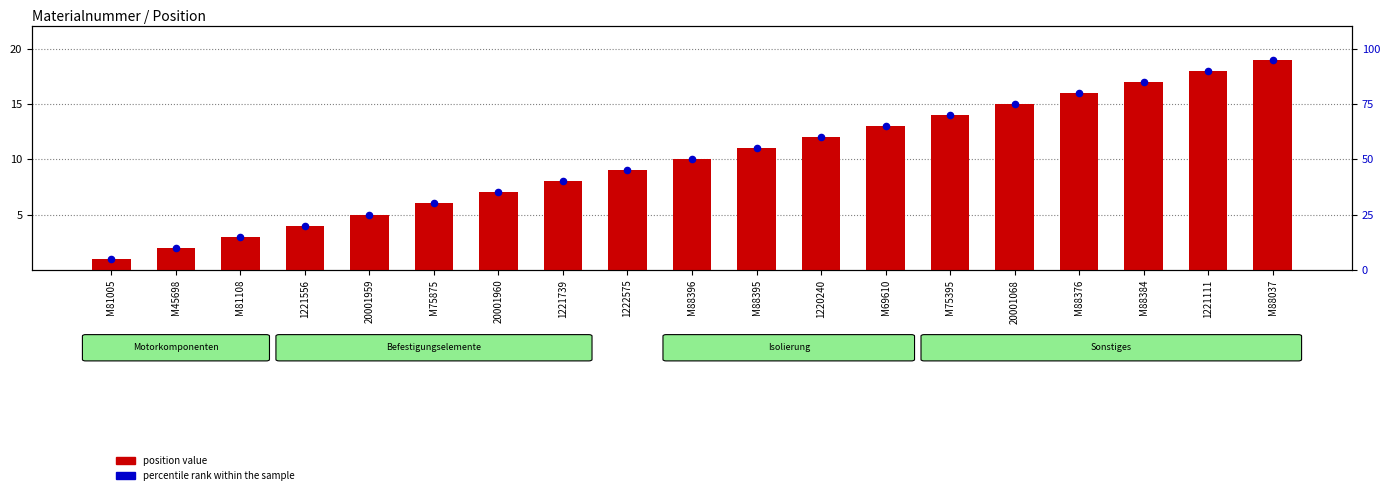

Which series contains the lowest Y value?

position value